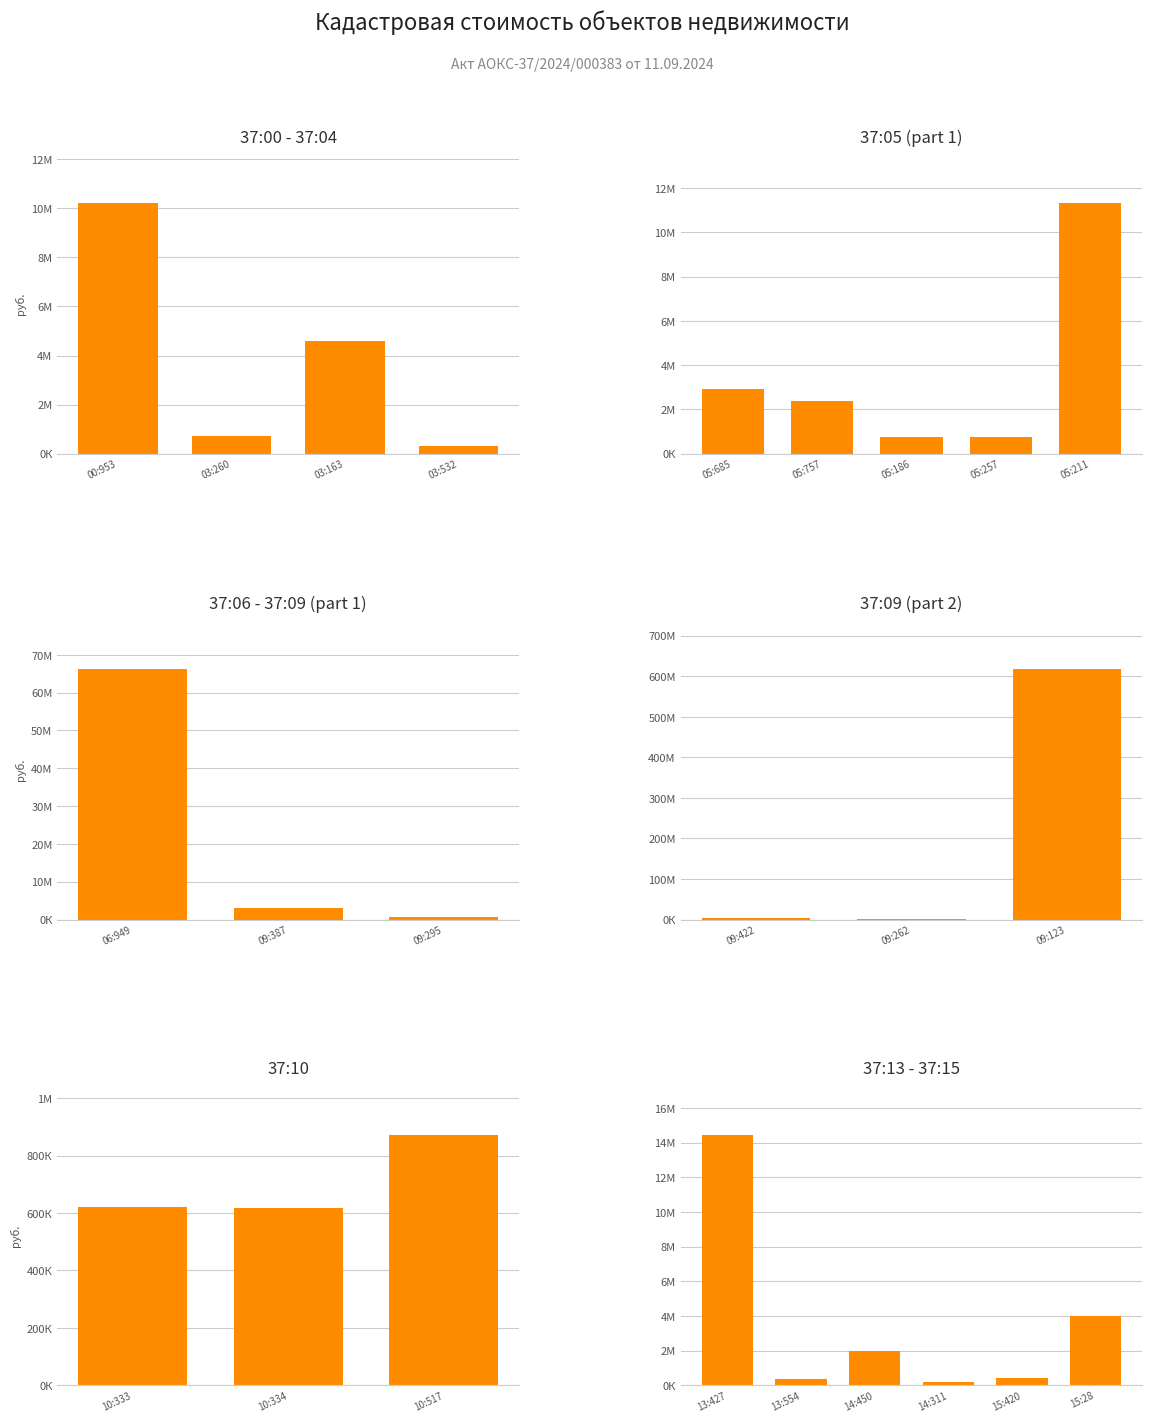

Which label corresponds to the largest value in the chart?

37:09:050415:123